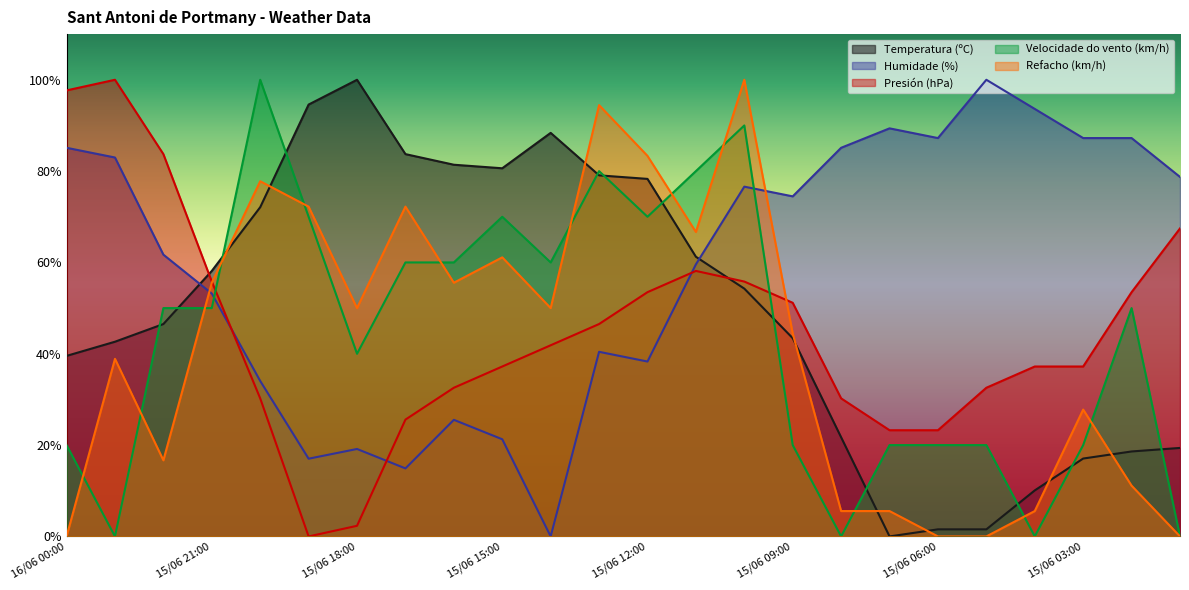

True or false: Refacho (km/h) has a value of 26.7 at 15/06 09:00.

False